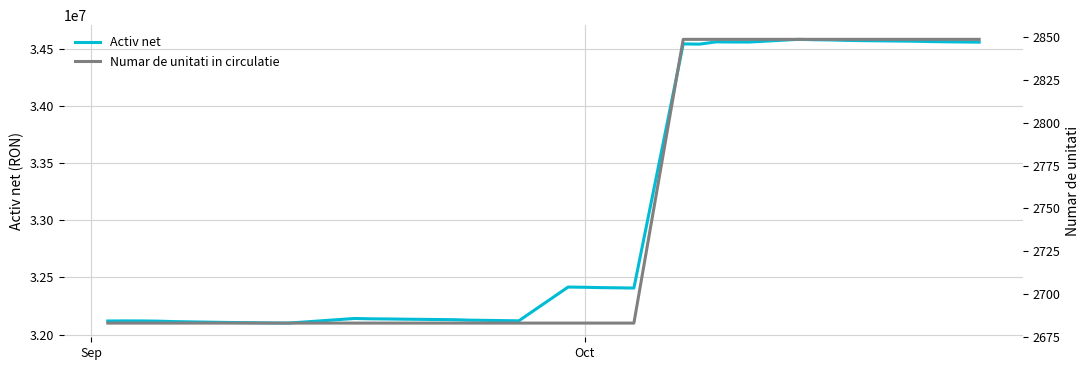

True or false: Activ net and Numar de unitati in circulatie intersect in this chart.

False